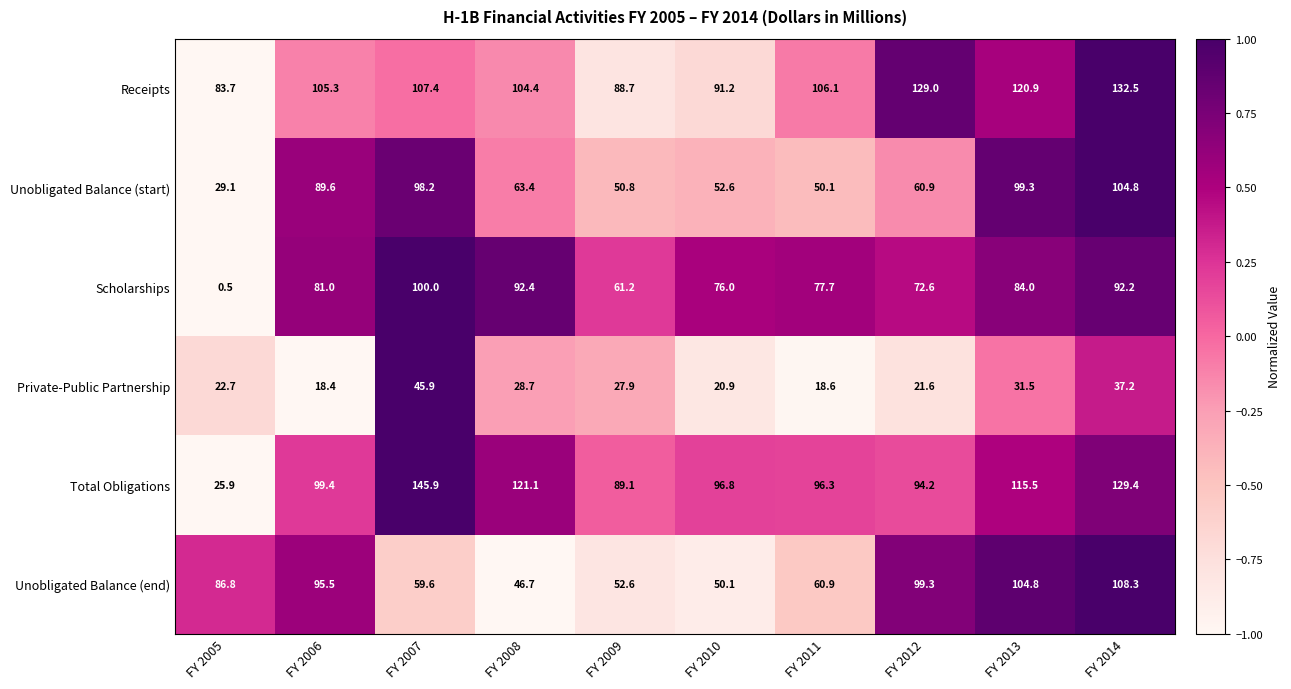

At which category is the sum across all series the highest?

FY 2014